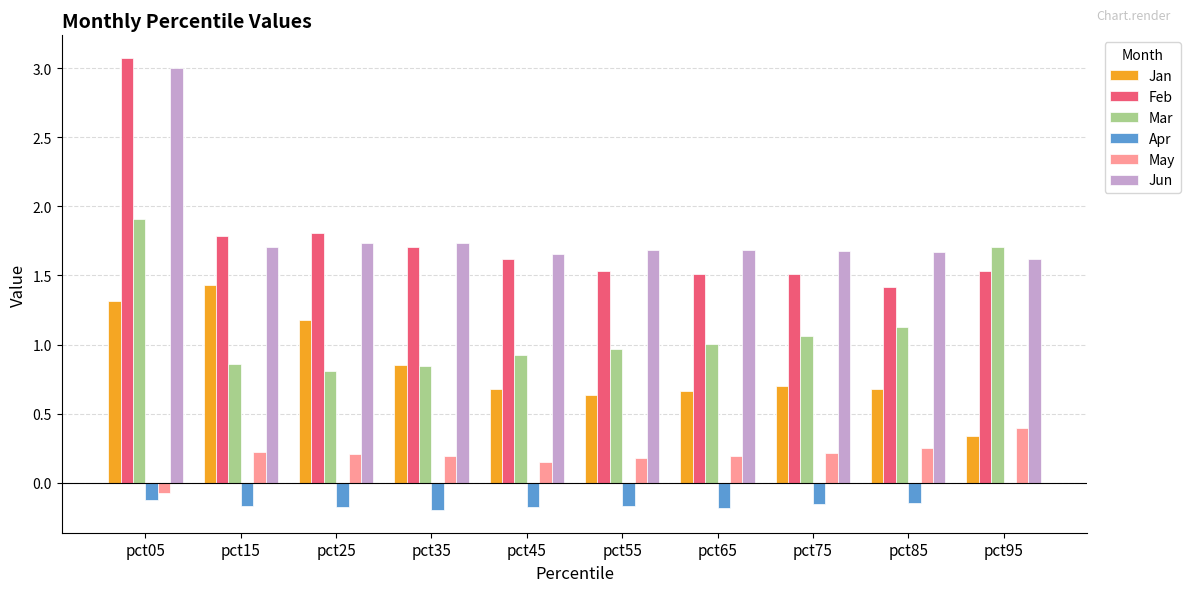

Which category has the highest value in the Mar series?

pct05